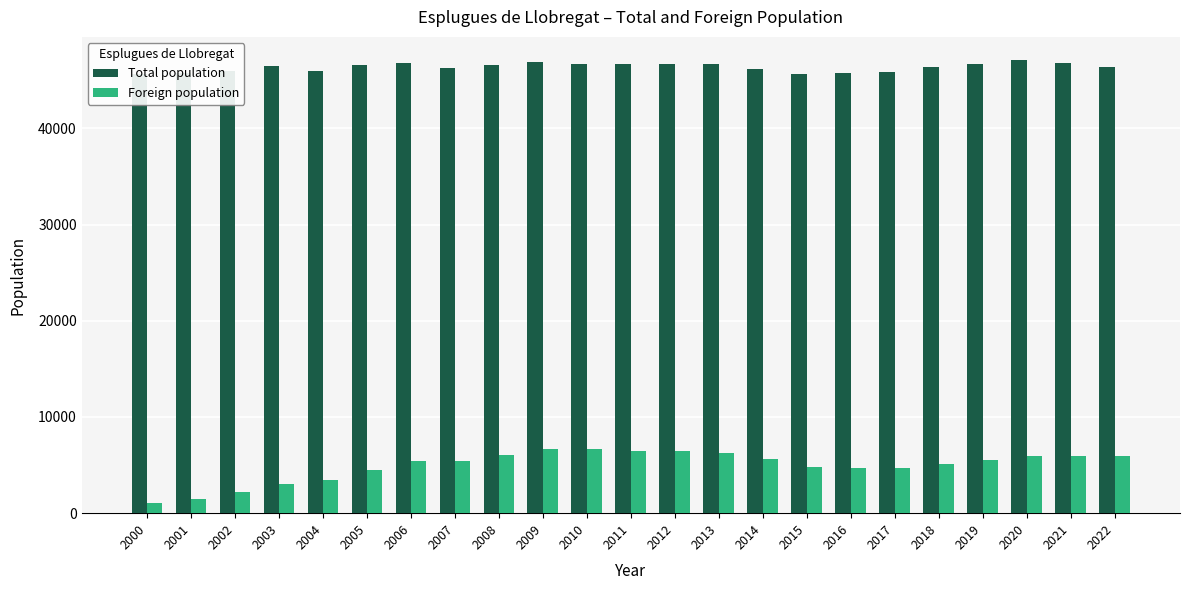

What value does the Foreign population series have at 2010, to the nearest 100?

6700